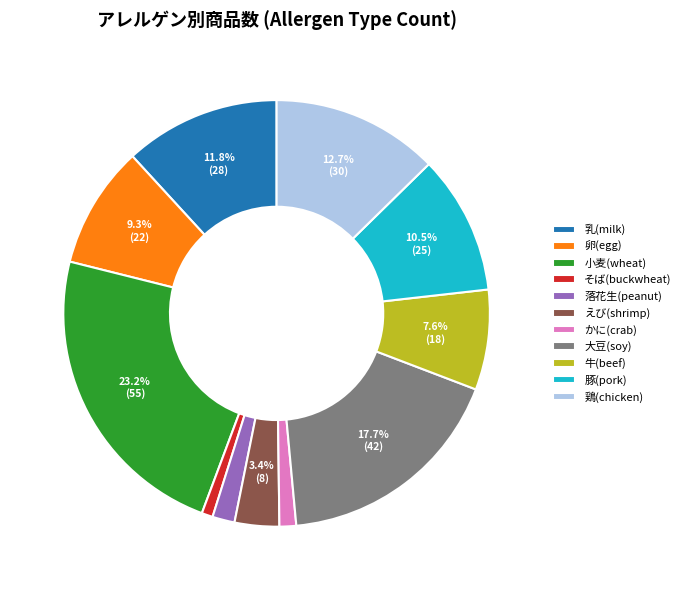

Approximately how many times larger is the value at 乳 compared to 卵?

1.3